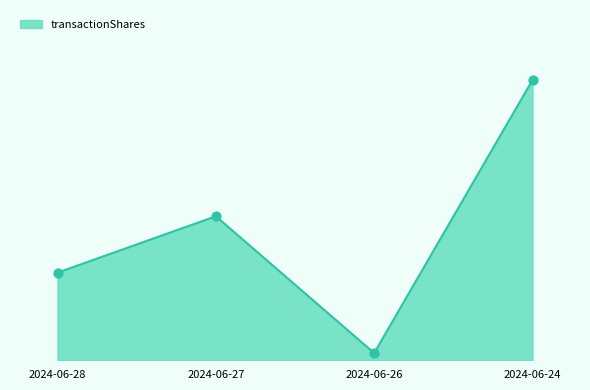

Does the chart have visible grid lines?

No